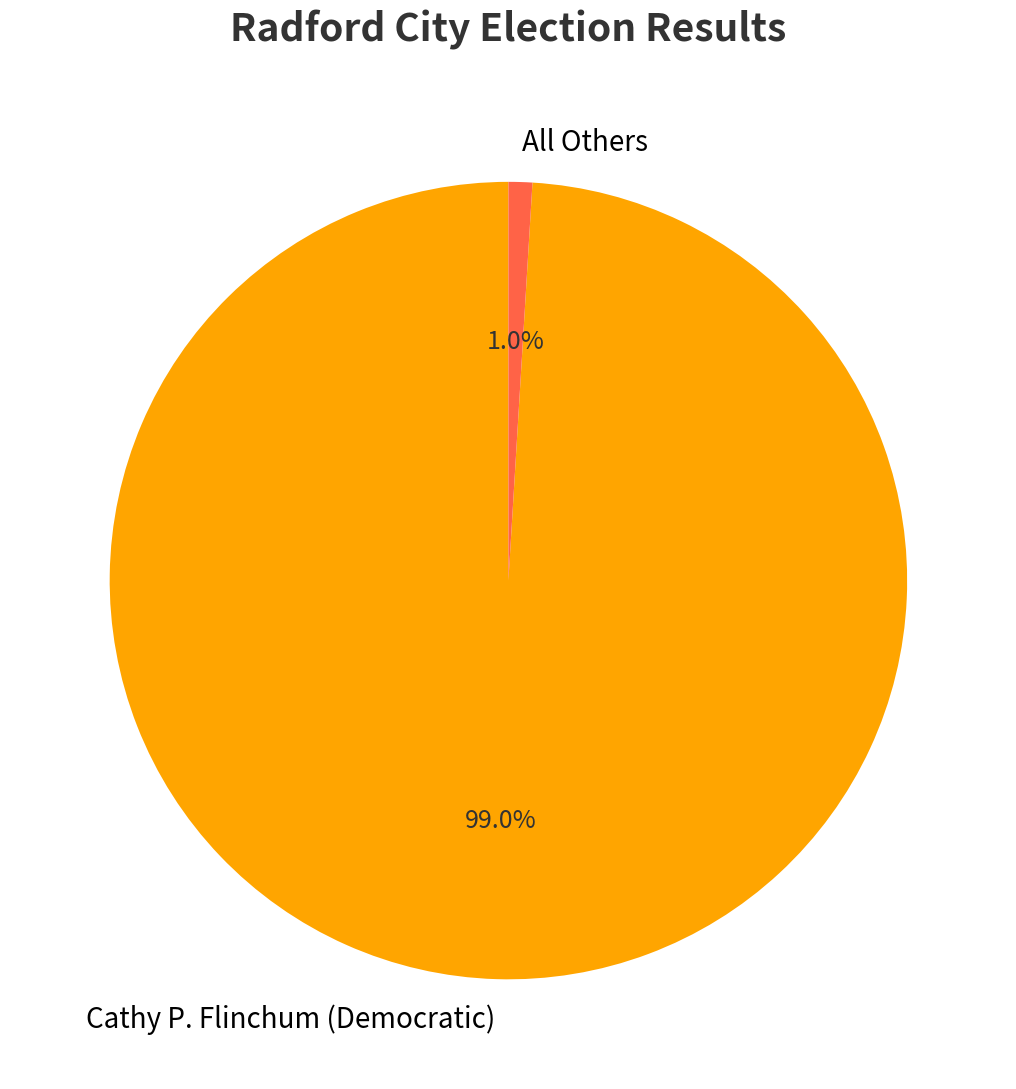

Which slice represents more than half of the pie?

Cathy P. Flinchum (Democratic)